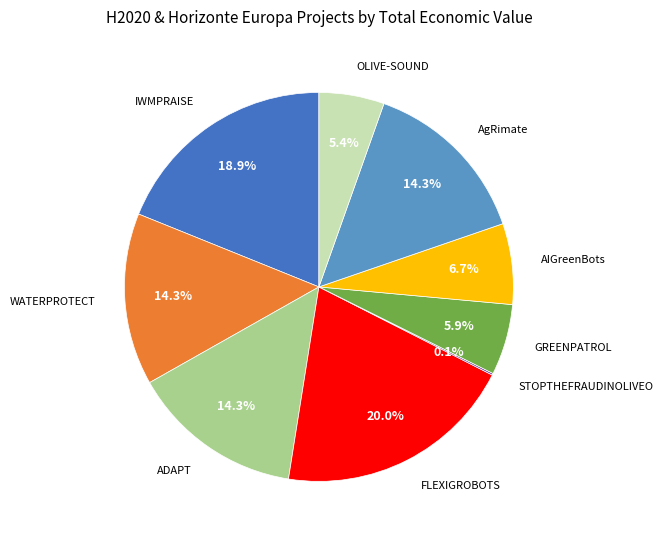

What is the ratio of the value at AIGreenBots to the value at FLEXIGROBOTS?

0.3